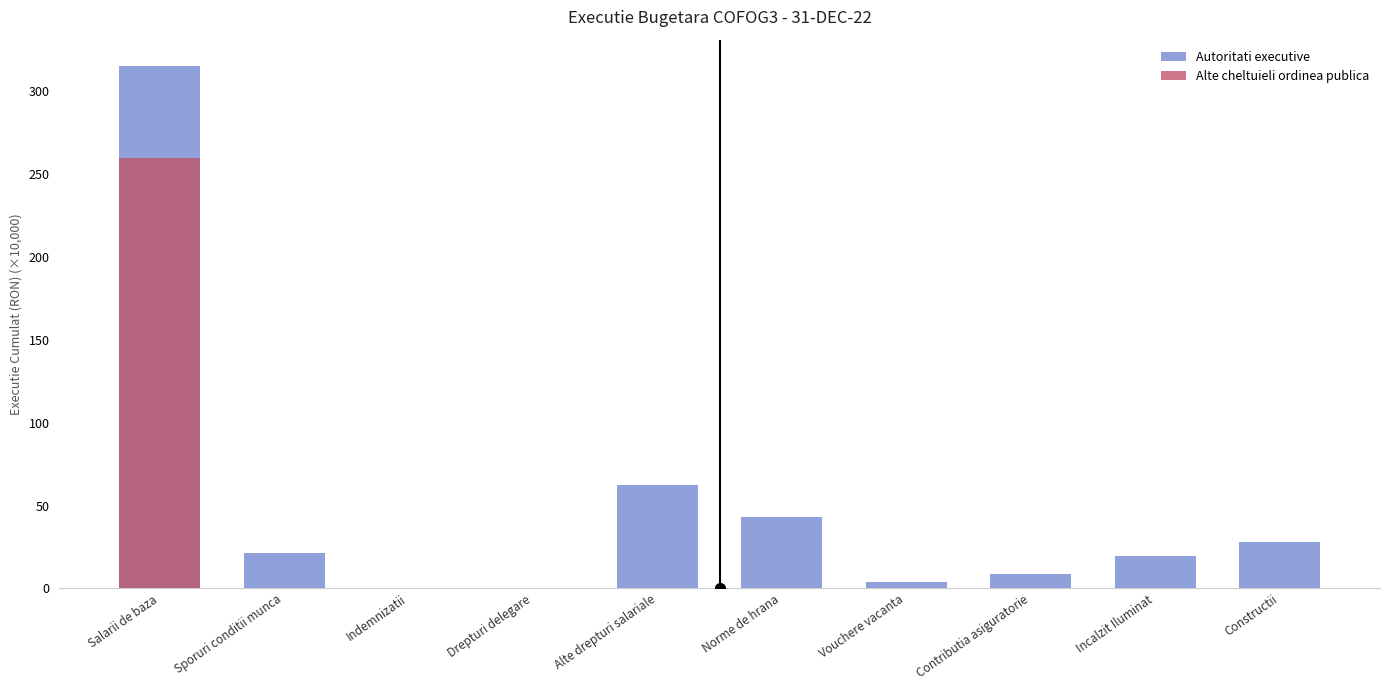

Reading right to left, list all the values displayed in this chart.

Autoritati executive: 27.9	19.7	9.0	4.1	42.9	62.3	0.2	0.5	21.1	315.5
Alte cheltuieli ordinea publica: 0.0	0.0	0.0	0.0	0.0	0.0	0.0	0.0	0.0	260.1